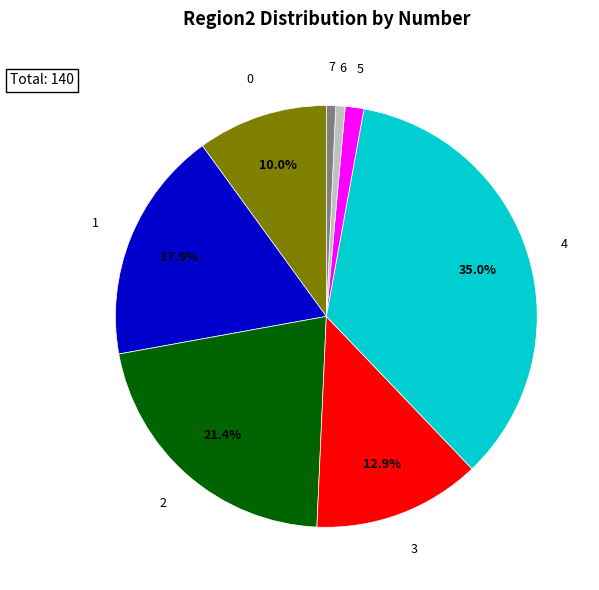

What percentage is the 0 slice, to the nearest percent?

10%